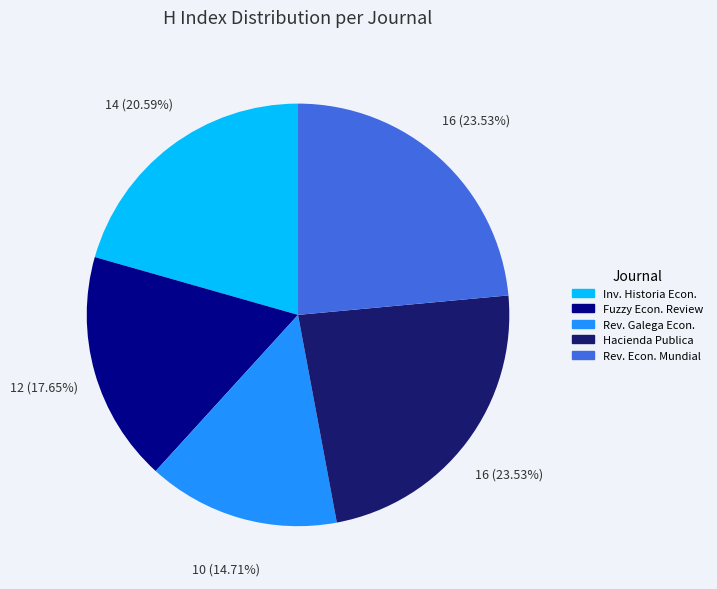

Is there any slice that represents more than half of the pie?

No